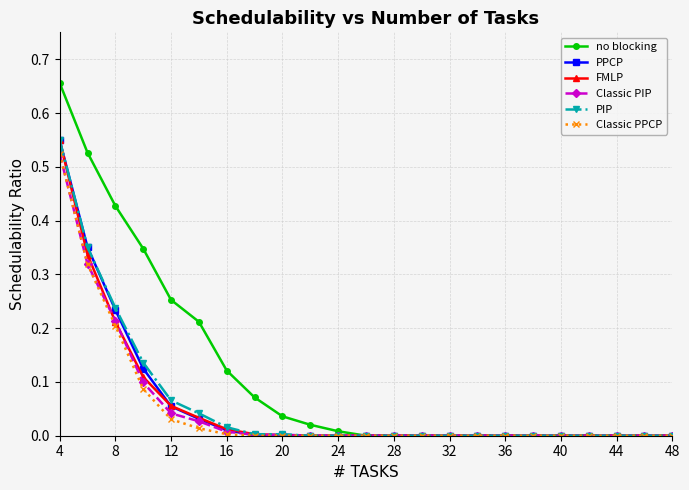

How many lines are shown in the chart?

6